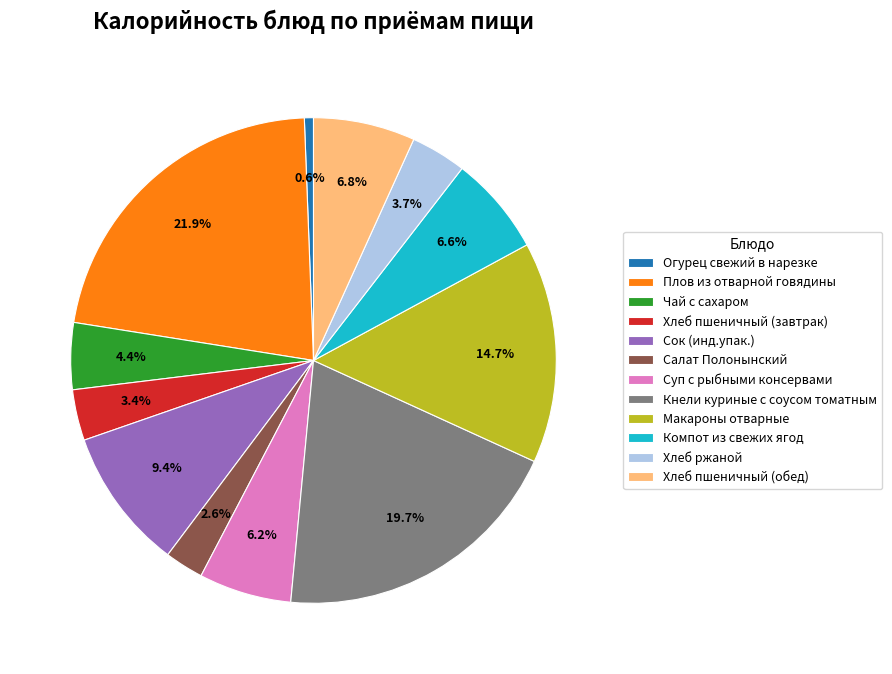

The Хлеб пшеничный (обед) slice represents 1% of the pie. True or false?

False